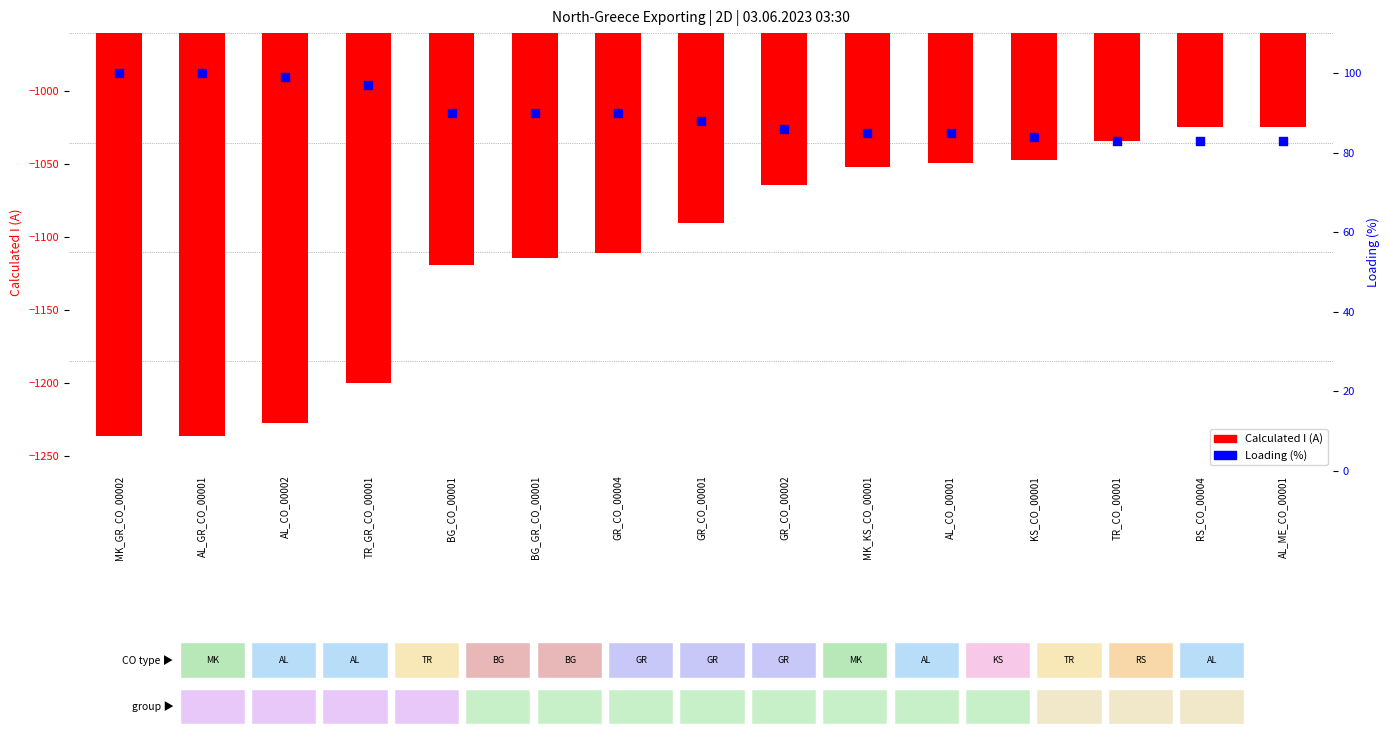

At how many categories does at least one series exceed -296?

15